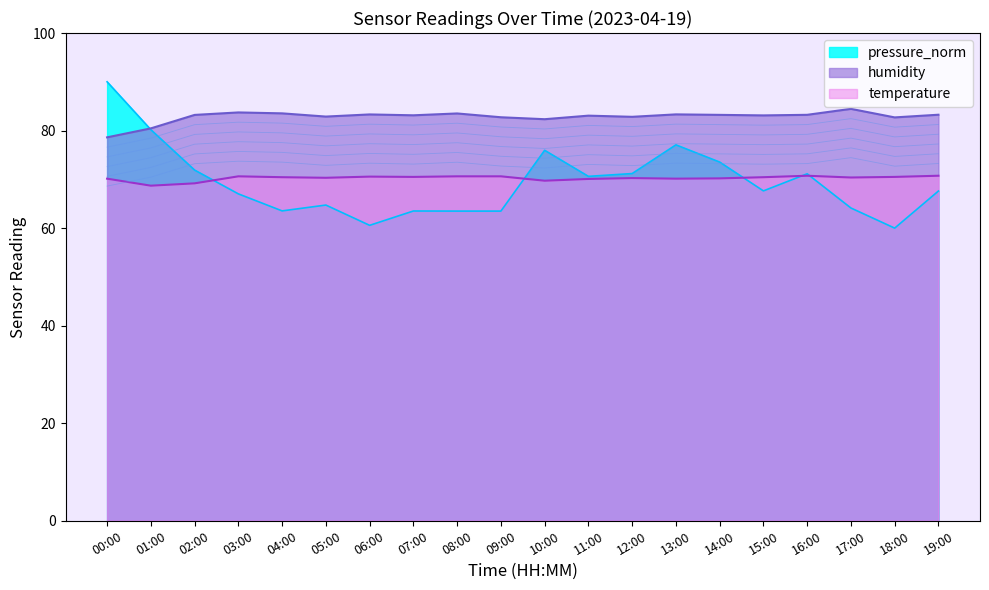

Which series changed the most between 04:00 and 14:00?

pressure_norm